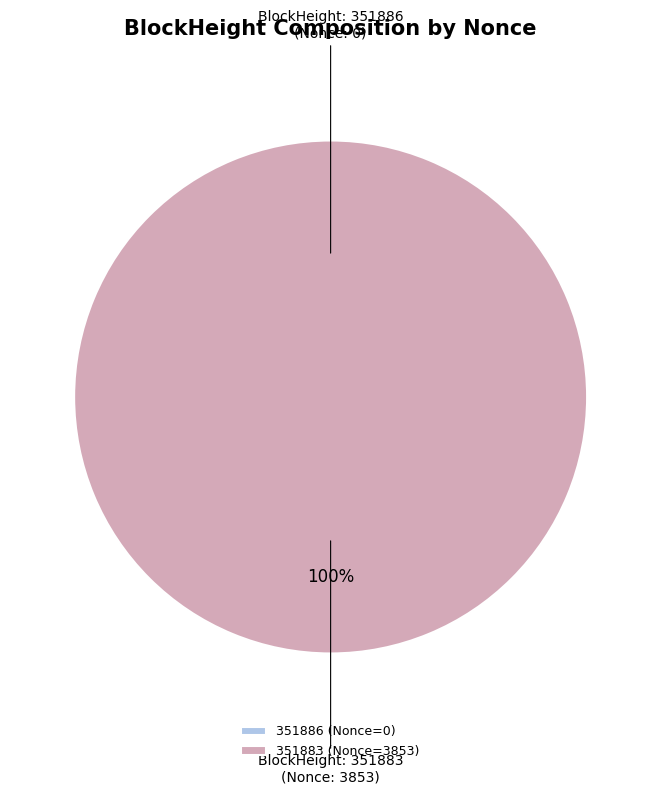

Rank the categories by value from highest to lowest.

351883, 351886